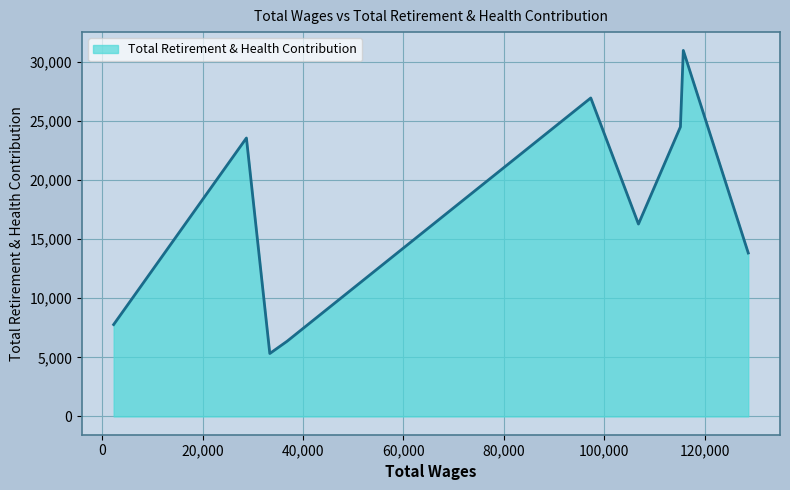

Count the number of data series in this chart.

1